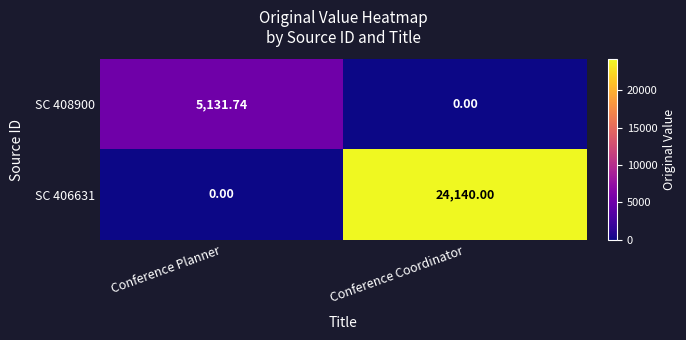

Between Conference Planner and Conference Coordinator, which series saw the biggest shift?

SC 406631